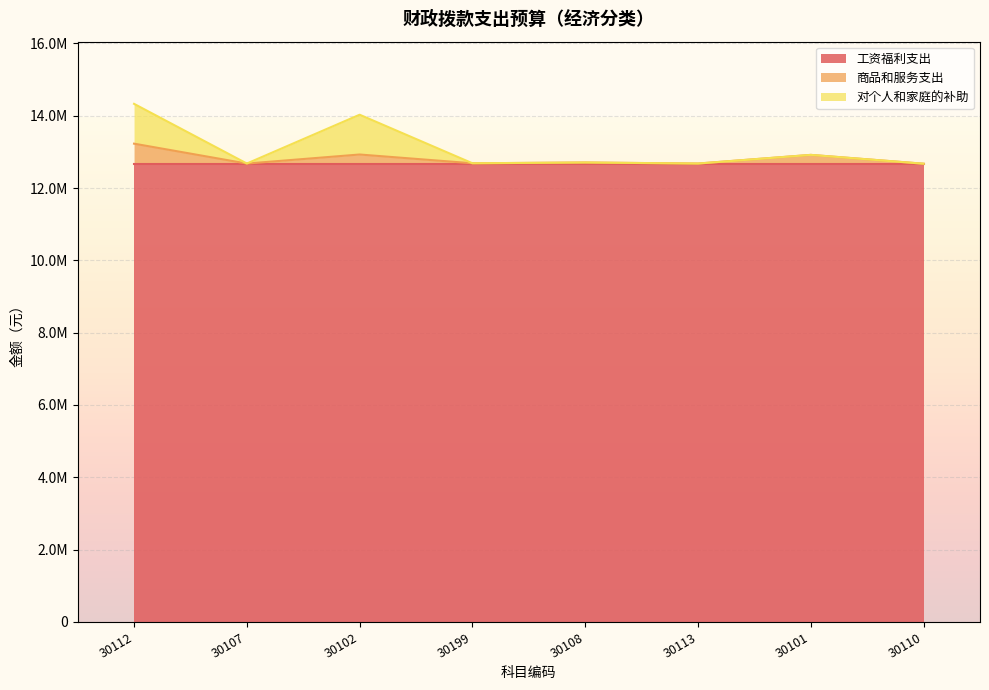

In 对个人和家庭的补助, how many points are lower than both neighbors (excluding endpoints)?

3